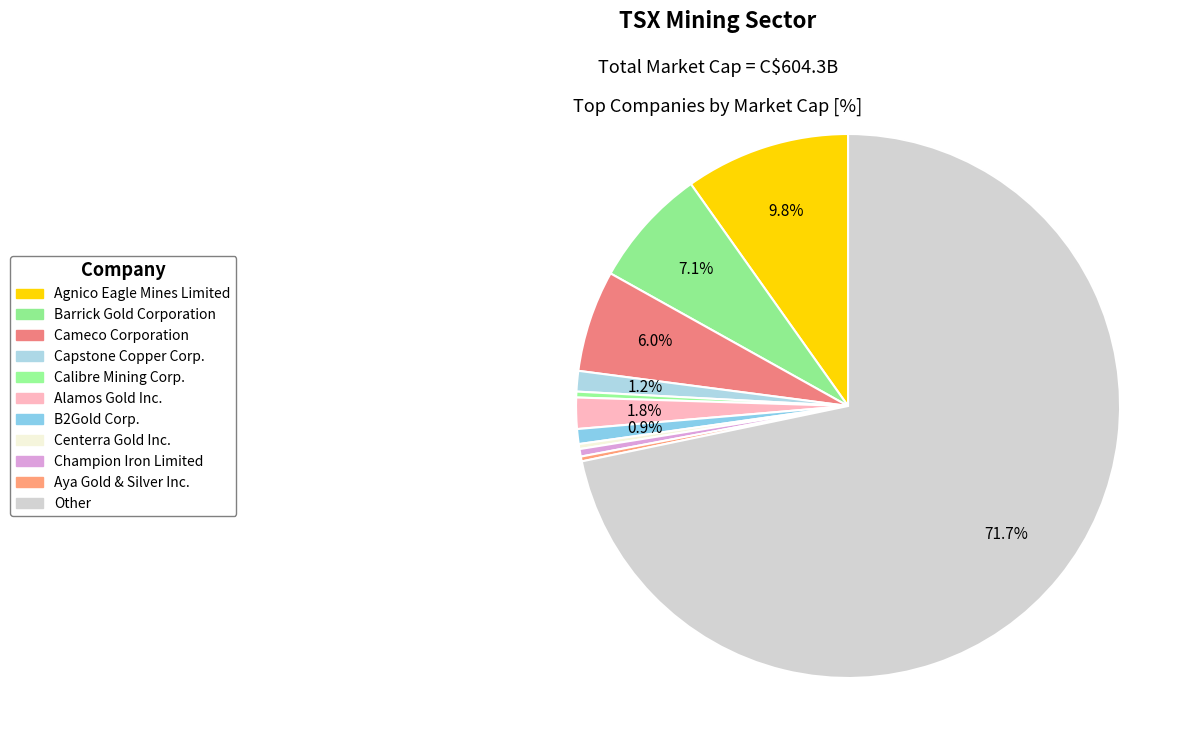

To the nearest percent, what is the combined percentage of B2Gold Corp. and Barrick Gold Corporation?

8%